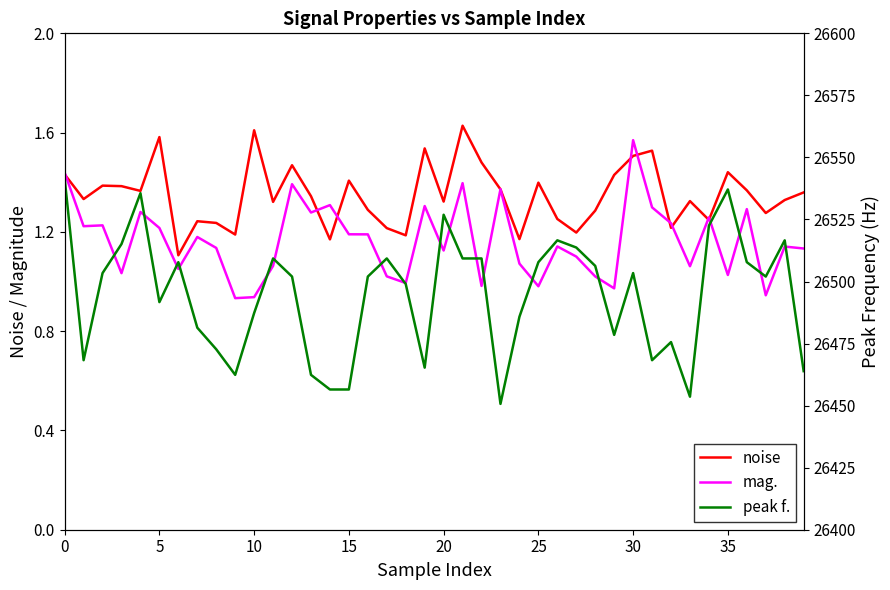

True or false: noise has more than 1 interior local peaks.

True